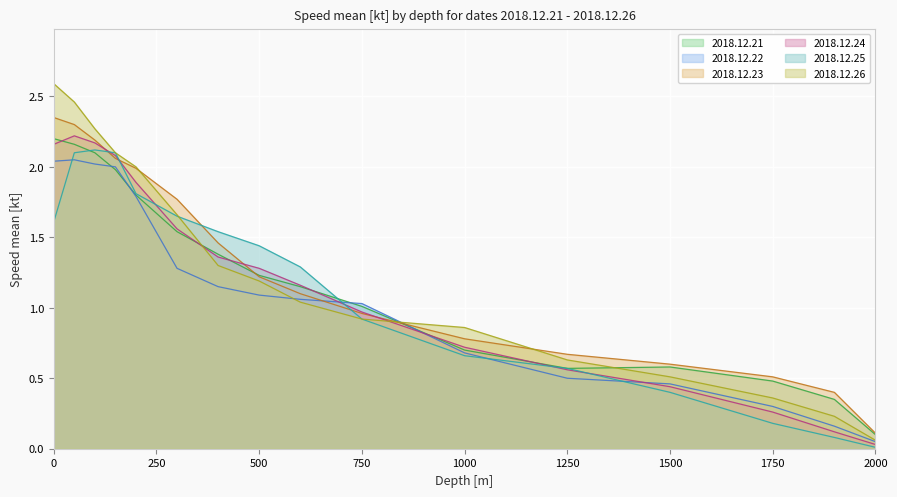

What is the difference between the second highest and second lowest values in the 2018.12.26 series?

2.2